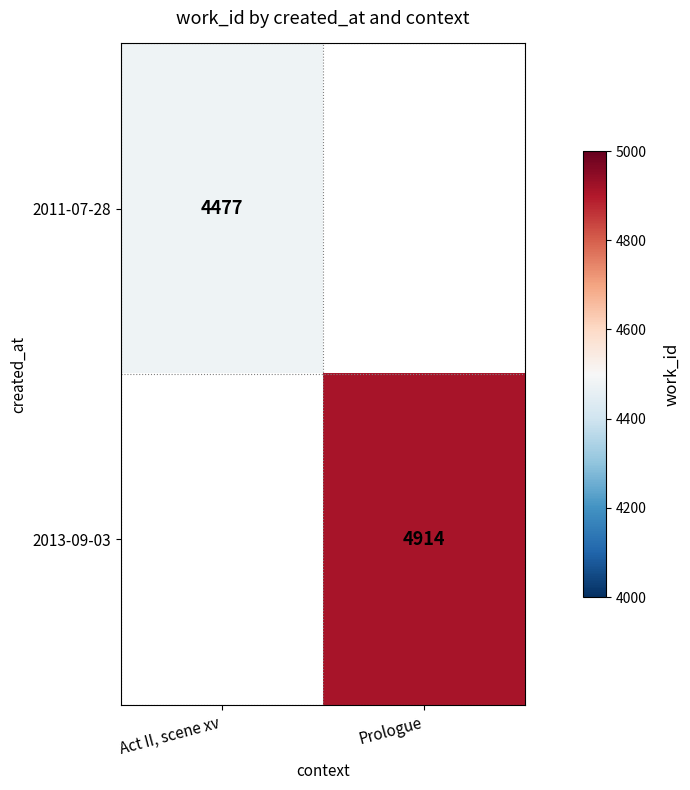

What is the smallest value displayed?

4477.0